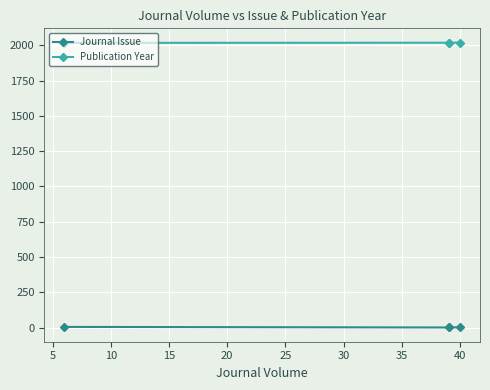

Is it true that Journal Issue equals 3 at 40?

False